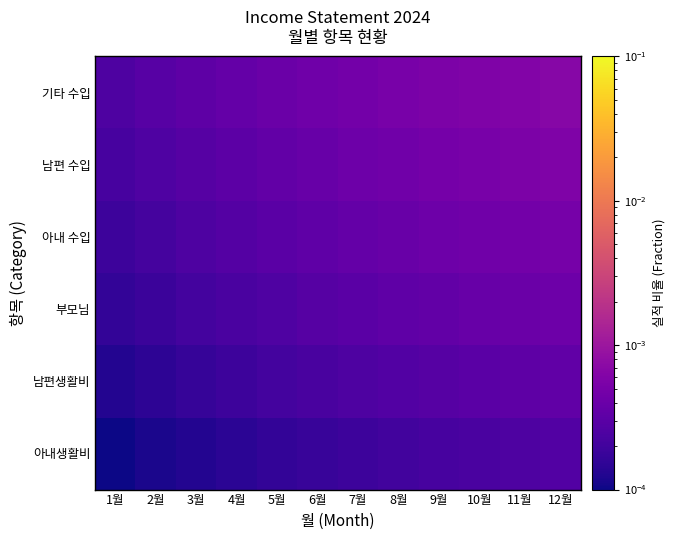

Count the number of categories in the chart.

12